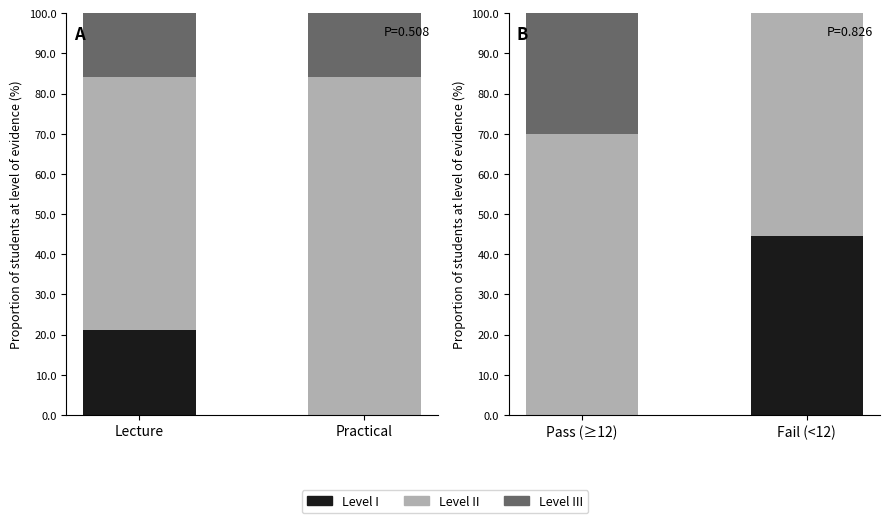

How many groups of bars are there?

2